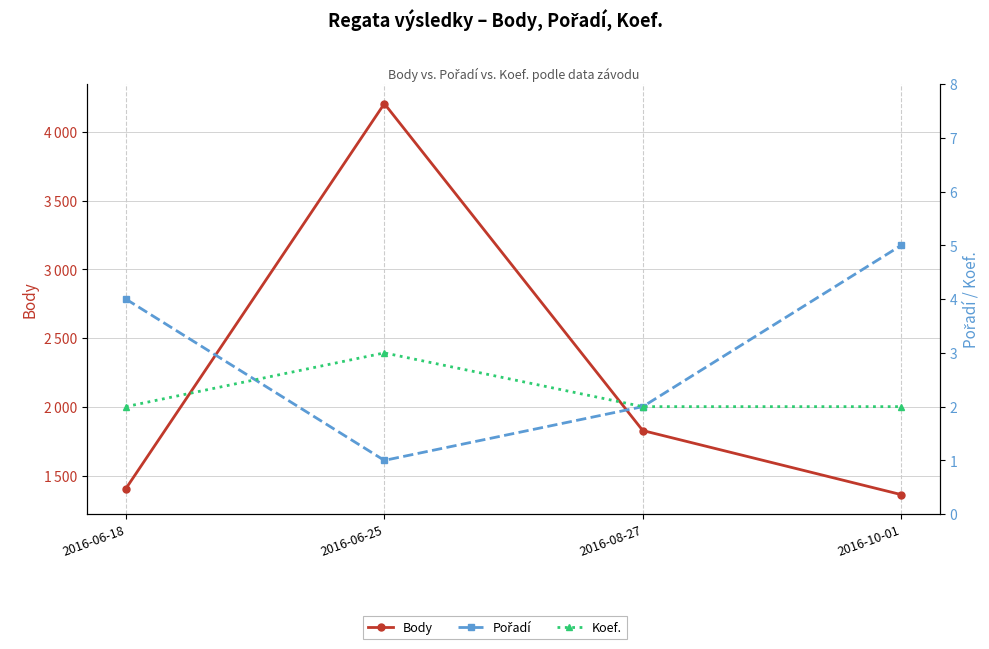

What is the sum of the Pořadí values at 2016-08-27 and 2016-06-18?

6